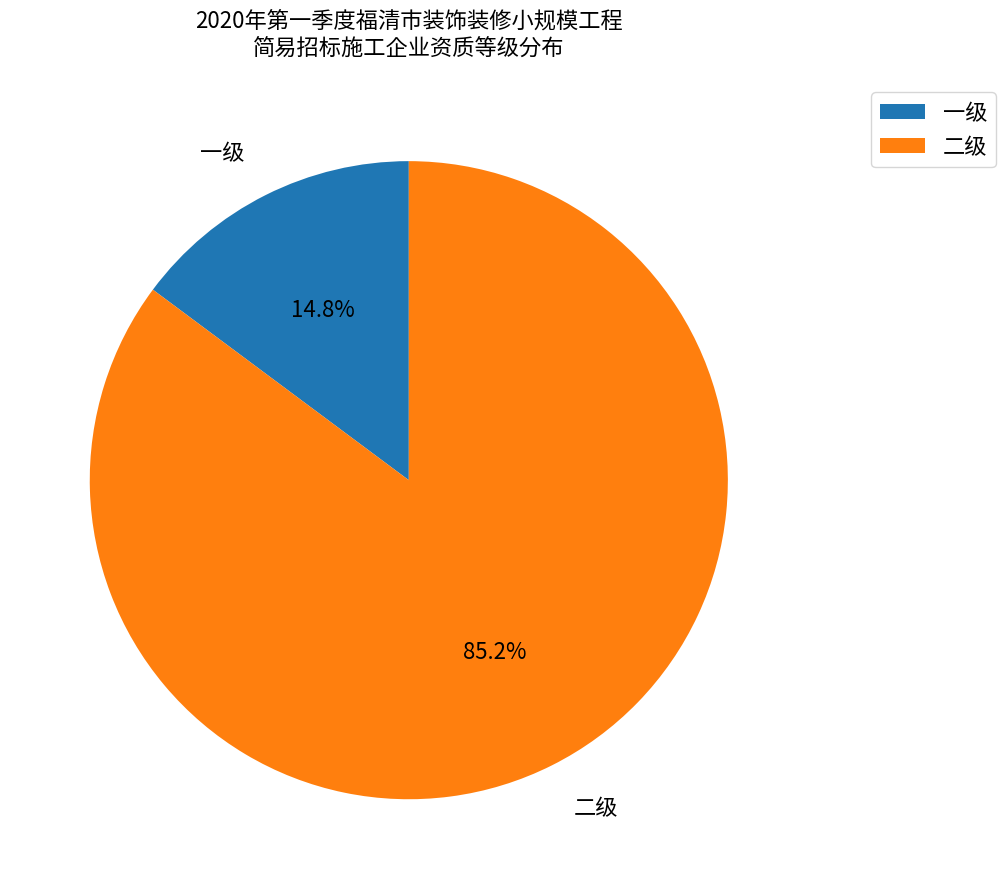

To the nearest percent, what percentage of the pie is 一级?

15%